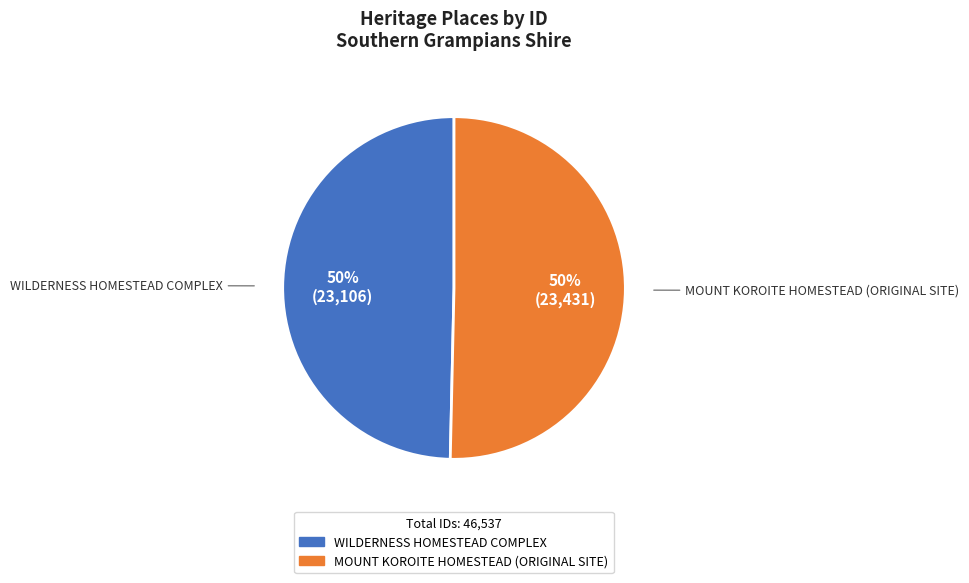

Approximately how many times larger is the value at WILDERNESS HOMESTEAD COMPLEX compared to MOUNT KOROITE HOMESTEAD (ORIGINAL SITE)?

1.0